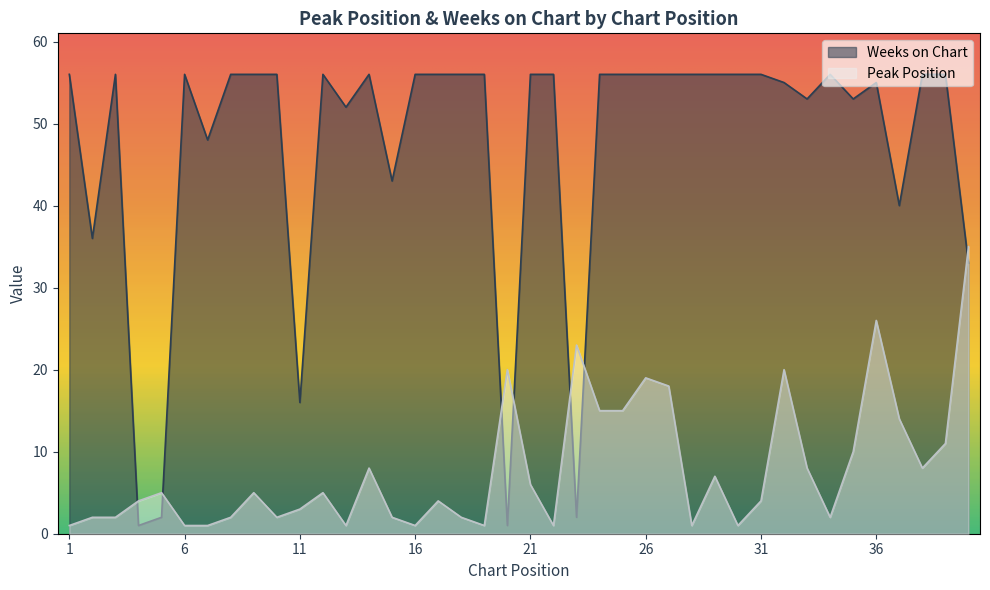

How many lines are shown in the chart?

2